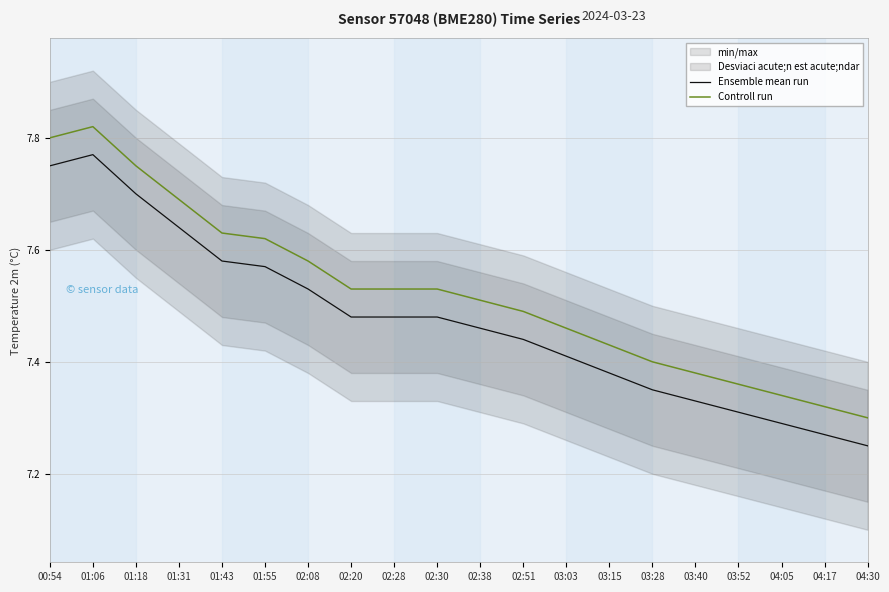

True or false: Ensemble mean run and Controll run cross at least once.

False